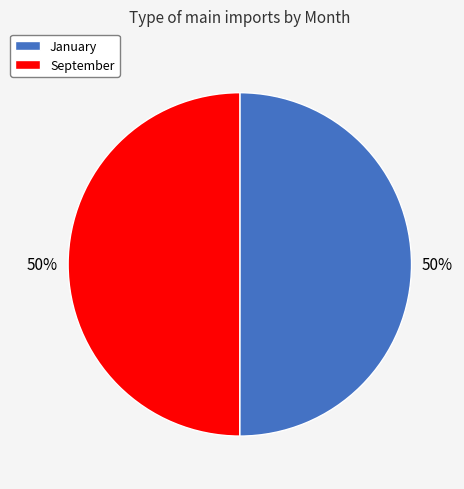

Approximately how many times larger is the value at September compared to January?

1.0